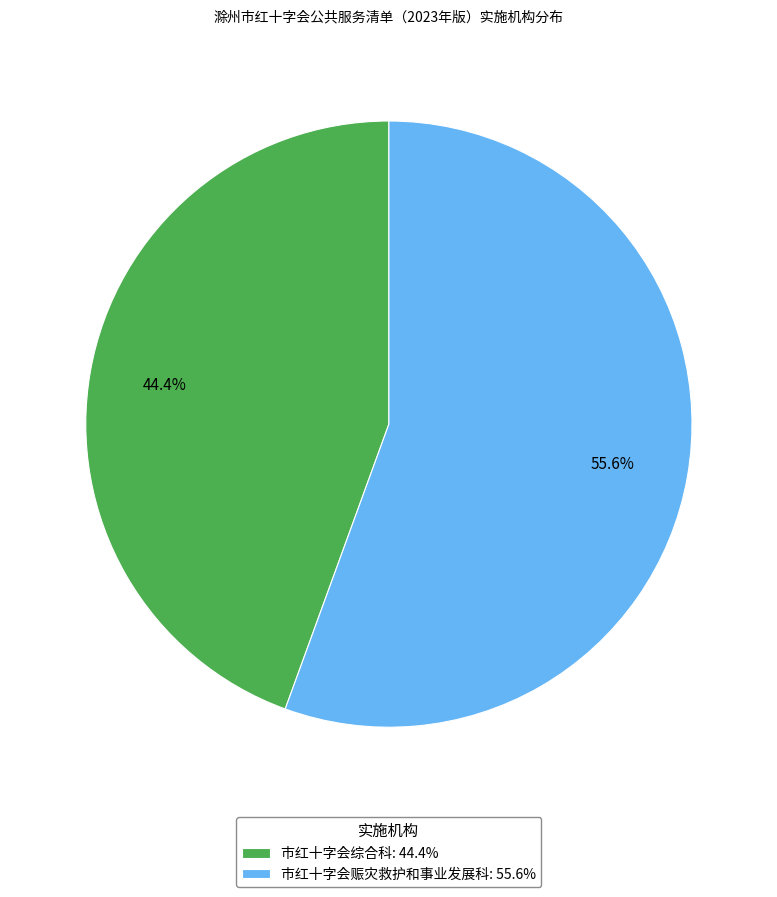

What percentage is the 市红十字会综合科 slice, to the nearest percent?

44%